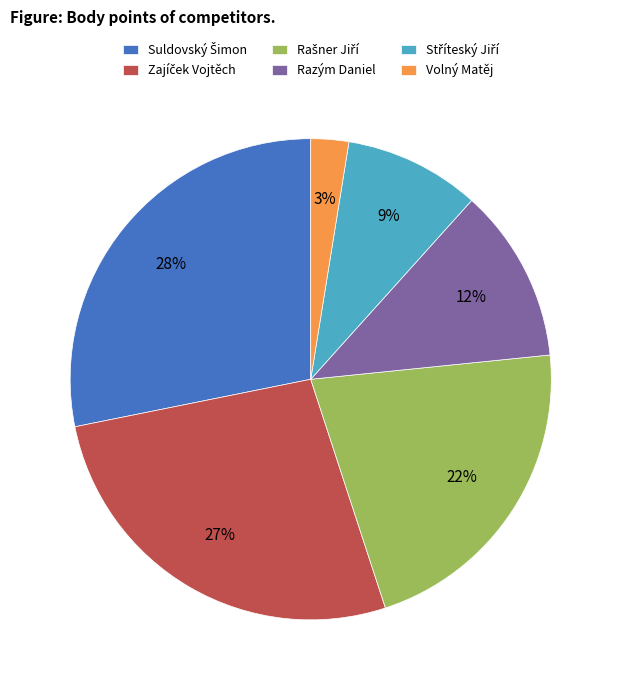

Is there any slice that represents more than half of the pie?

No